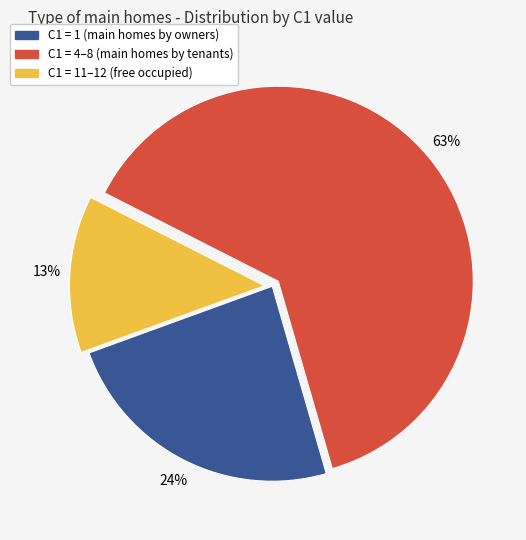

To the nearest percent, what is the average slice percentage?

33%